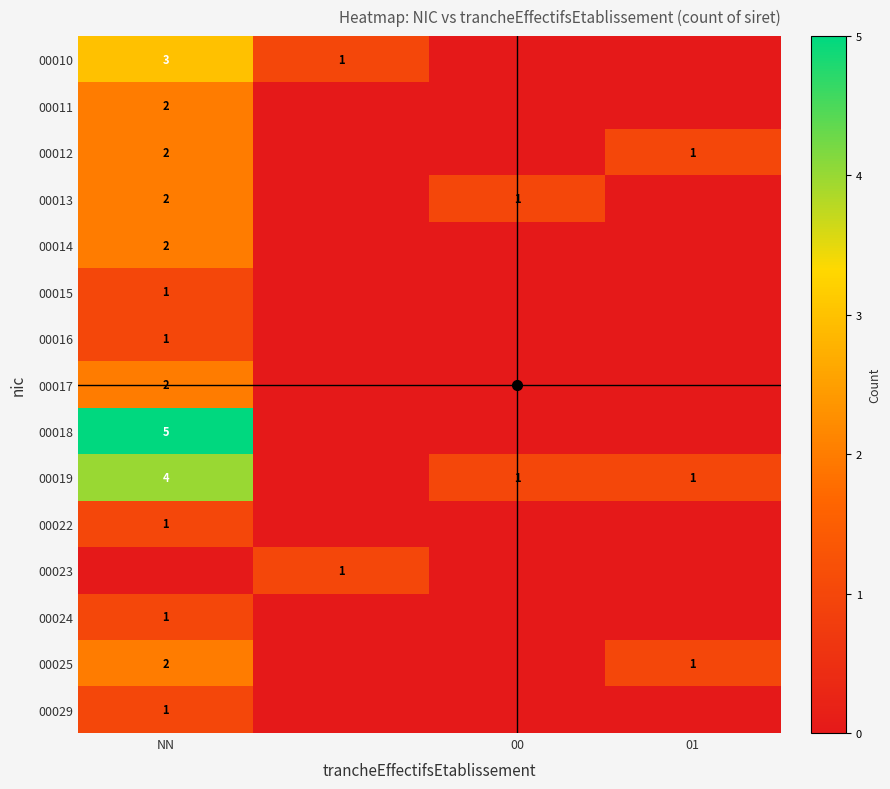

True or false: 00019 has a value of 0 at 01.

False